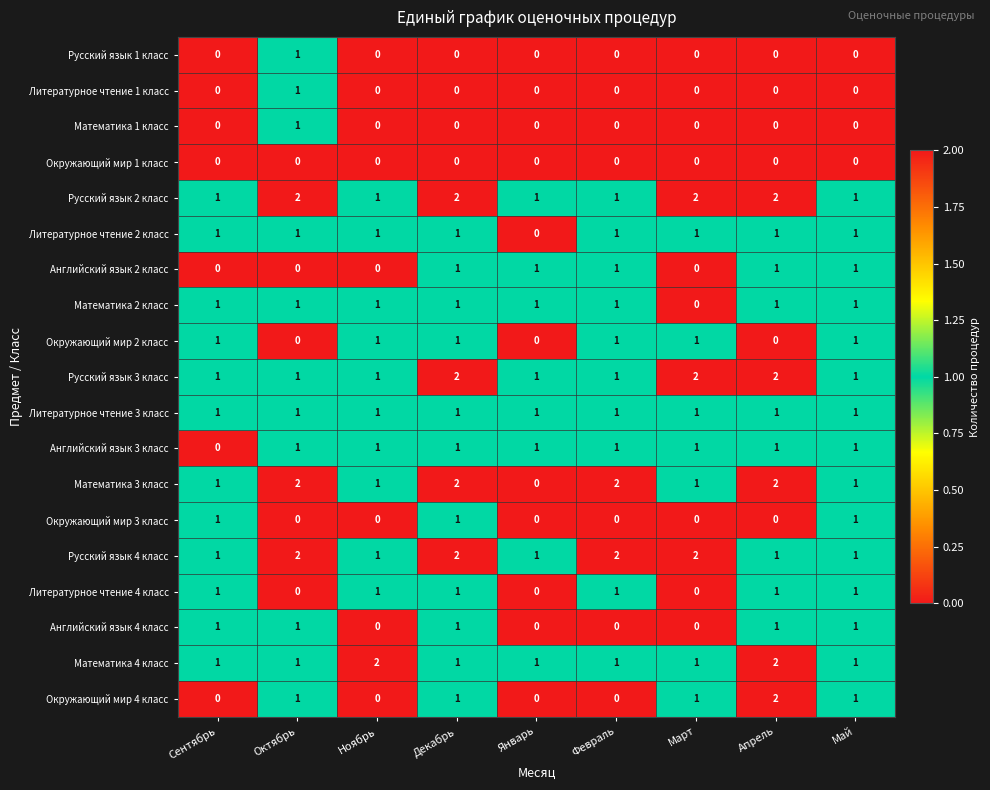

What is the spread (max minus min) of values at Декабрь?

2